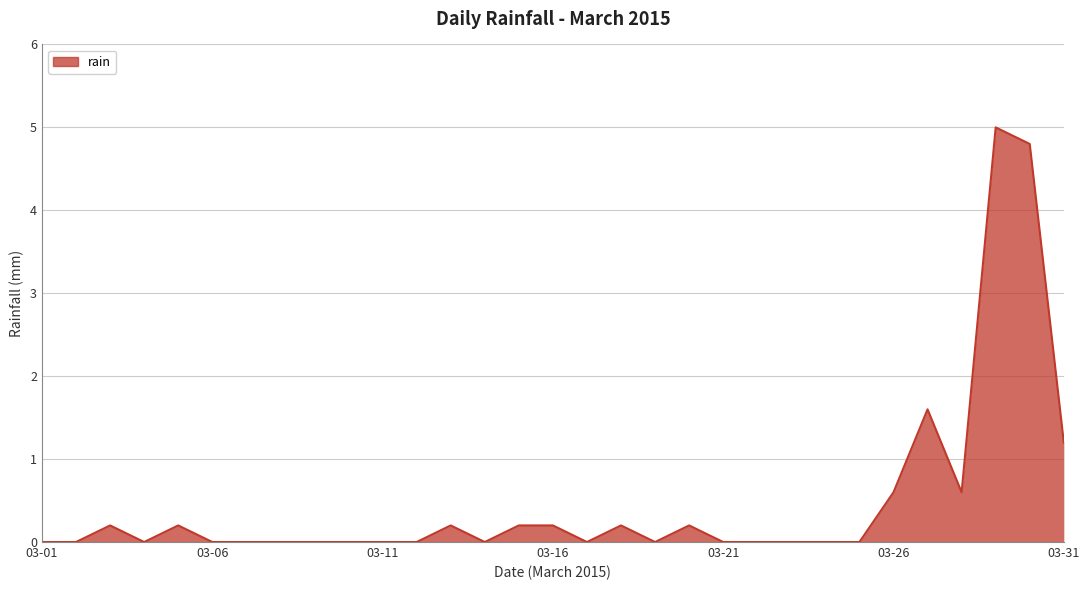

What is the difference between the maximum and minimum values?

5.0